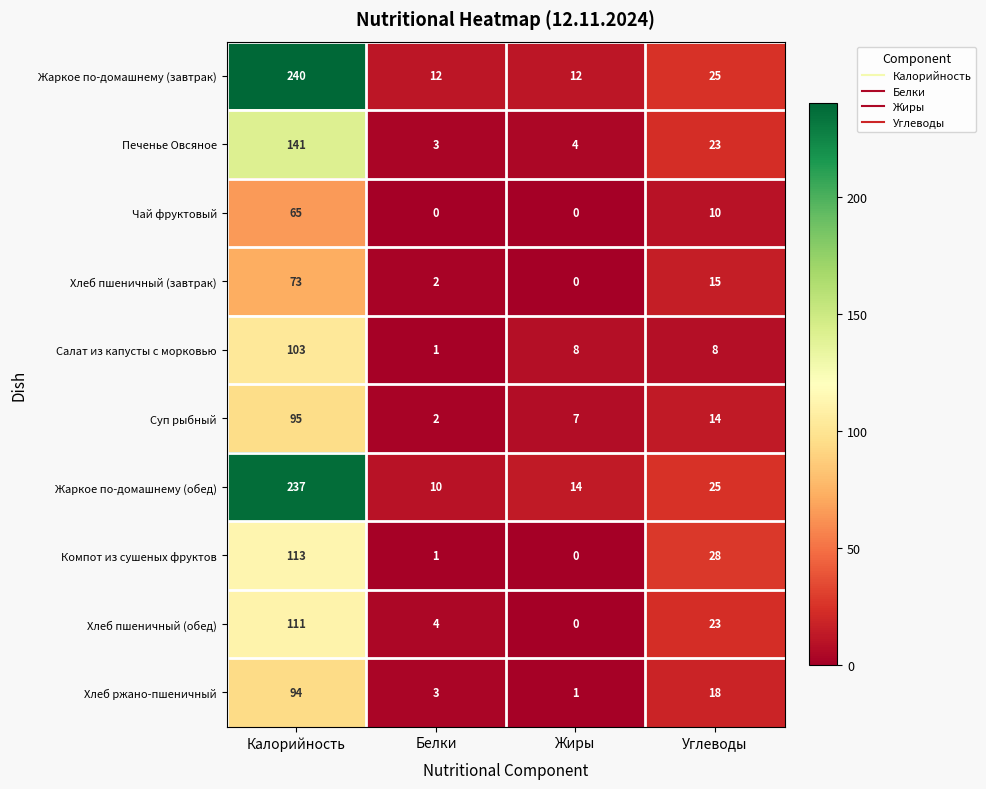

True or false: Жаркое по-домашнему (завтрак) has a value of 129 at Калорийность.

False